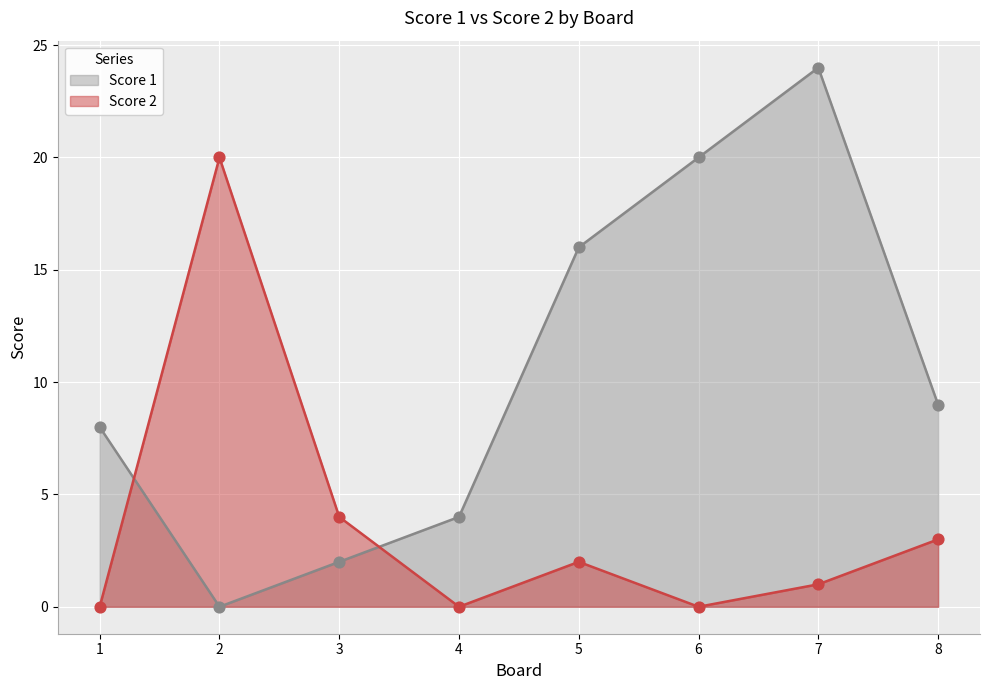

At how many categories does at least one series exceed 10?

4